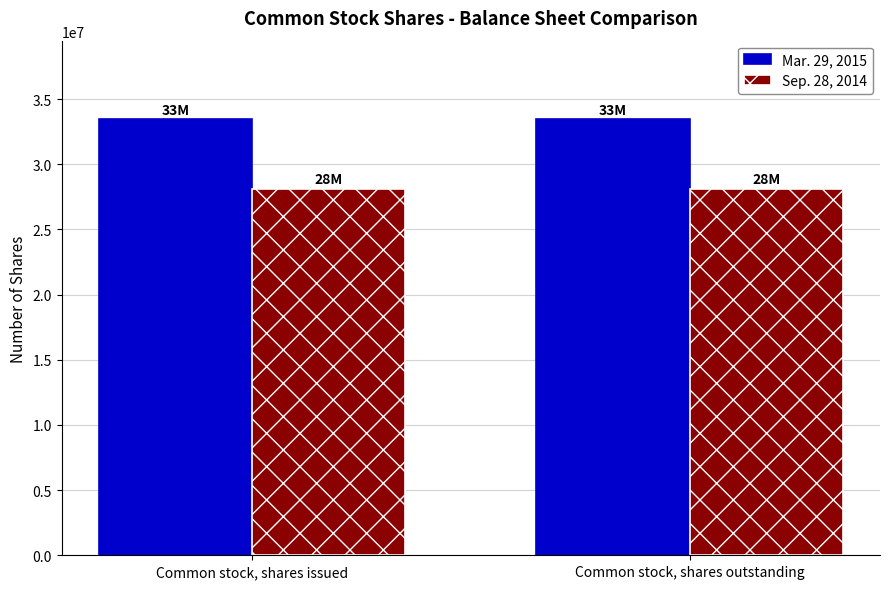

The value of Sep. 28, 2014 at Common stock, shares issued is 28102000. True or false?

True